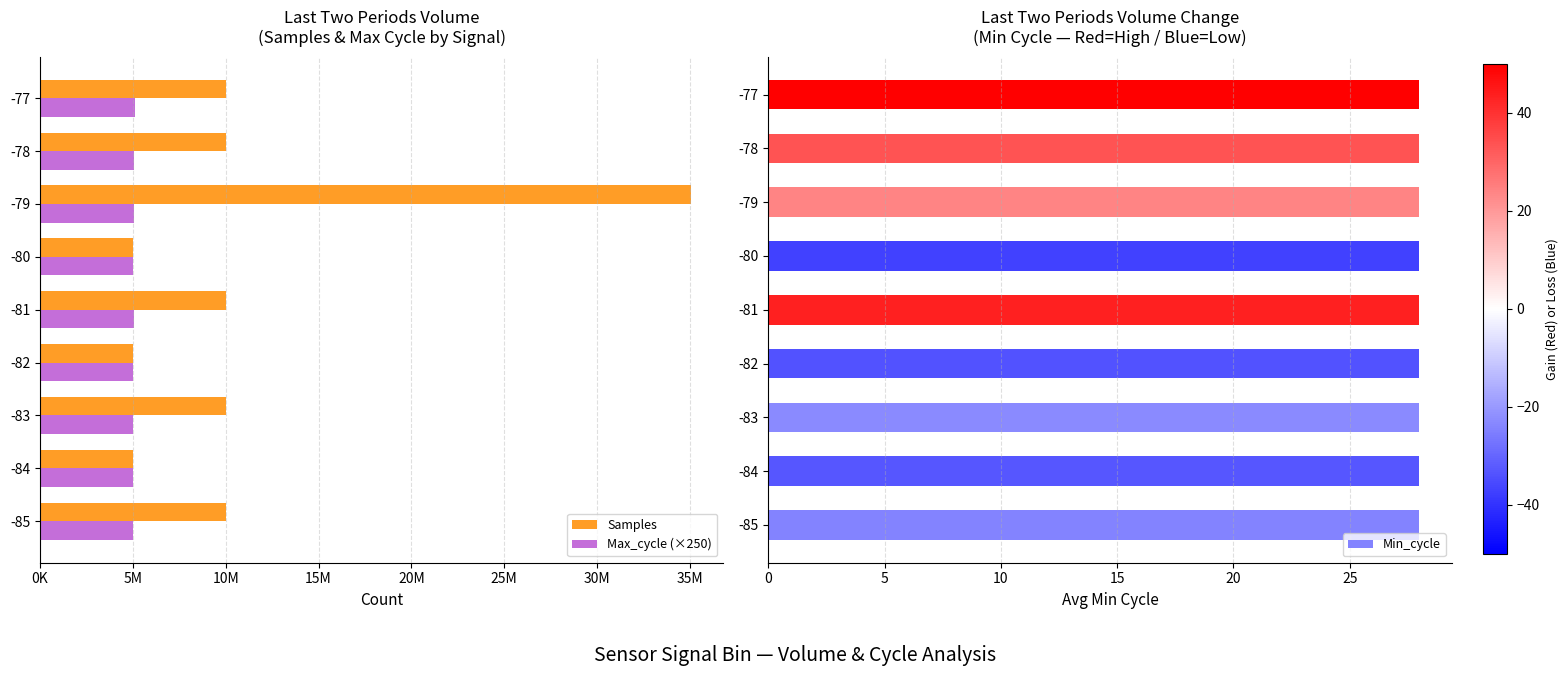

Which series has the widest spread of values?

Samples